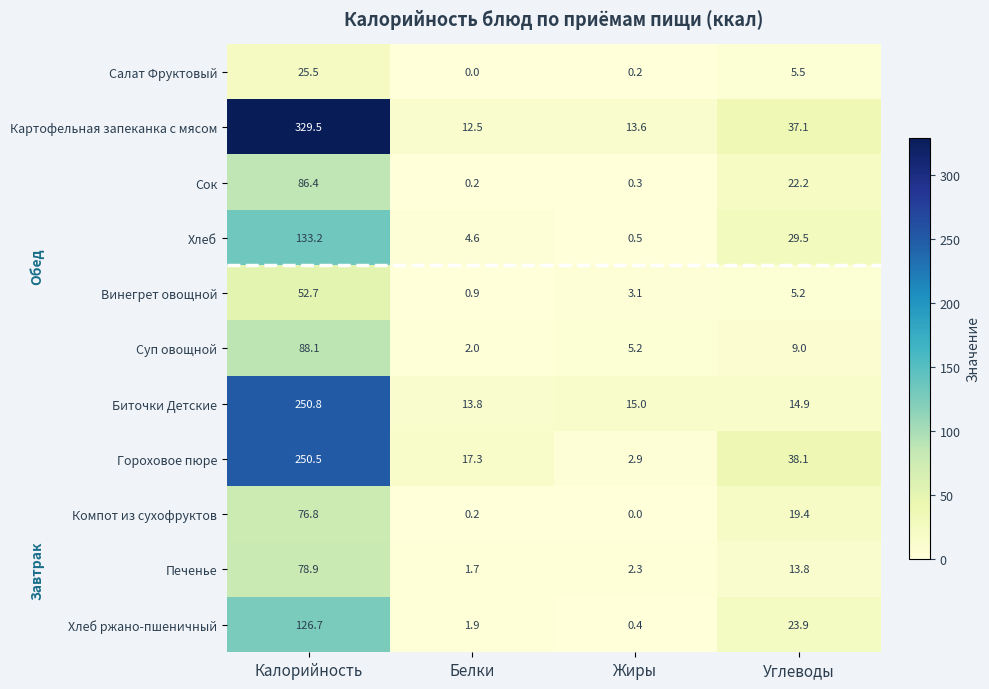

What is the maximum value for Сок?

86.4